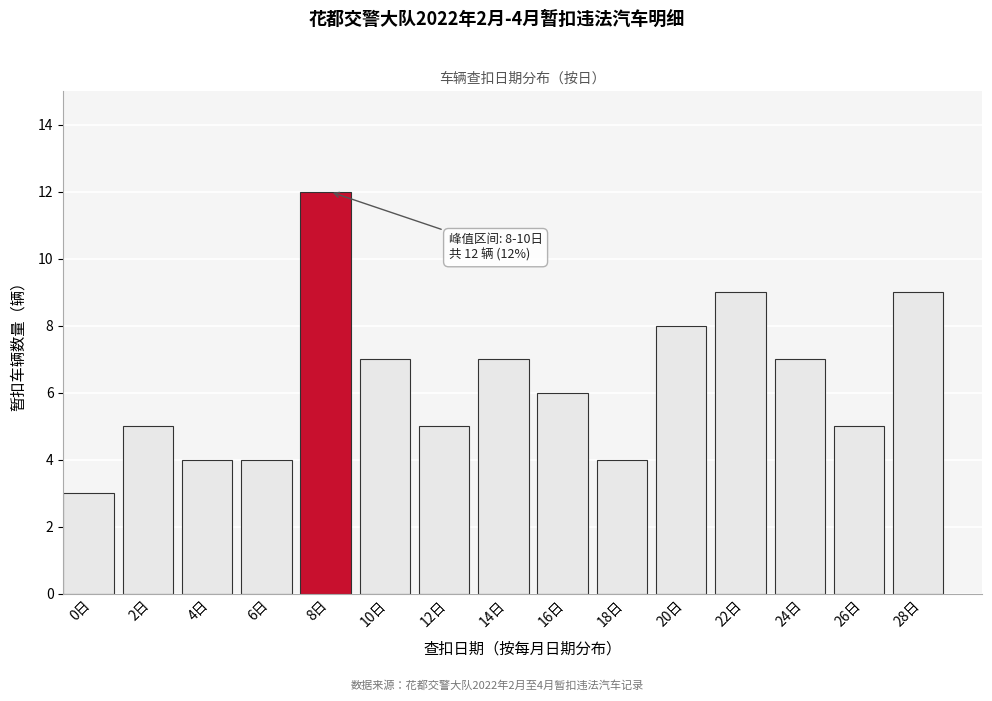

Reading left to right, extract all data points from this chart.

0日=3	2日=5	4日=4	6日=4	8日=12	10日=7	12日=5	14日=7	16日=6	18日=4	20日=8	22日=9	24日=7	26日=5	28日=9